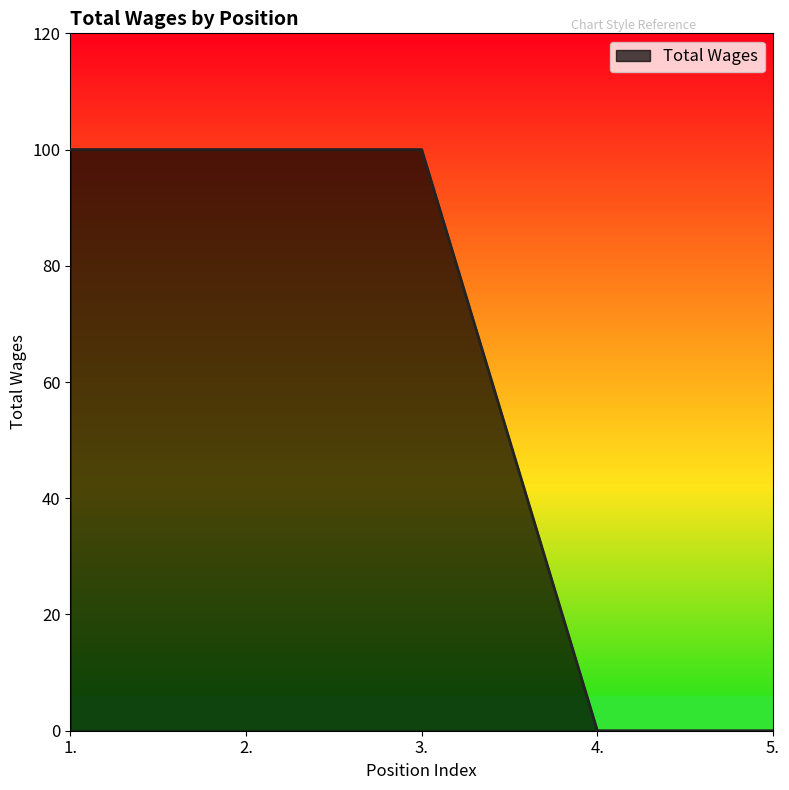

Count the values in the range 0 to 100.

5